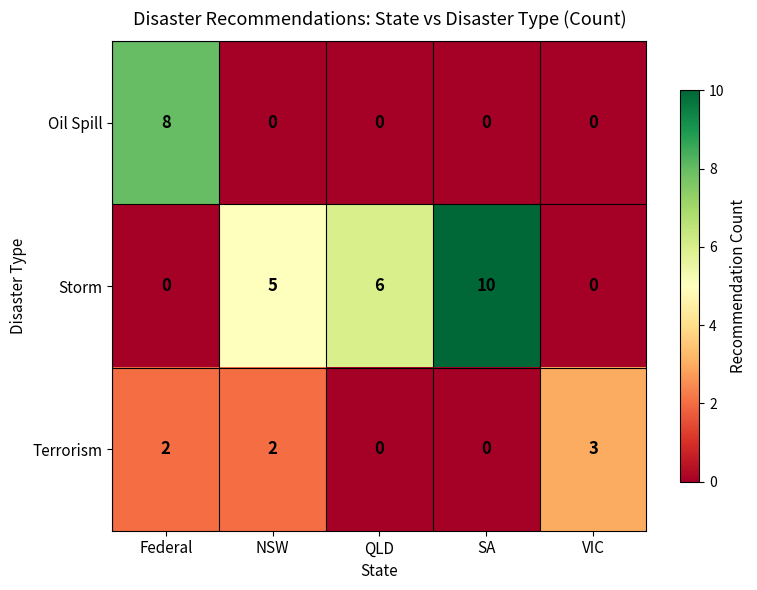

True or false: Storm has a value of -3 at VIC.

False